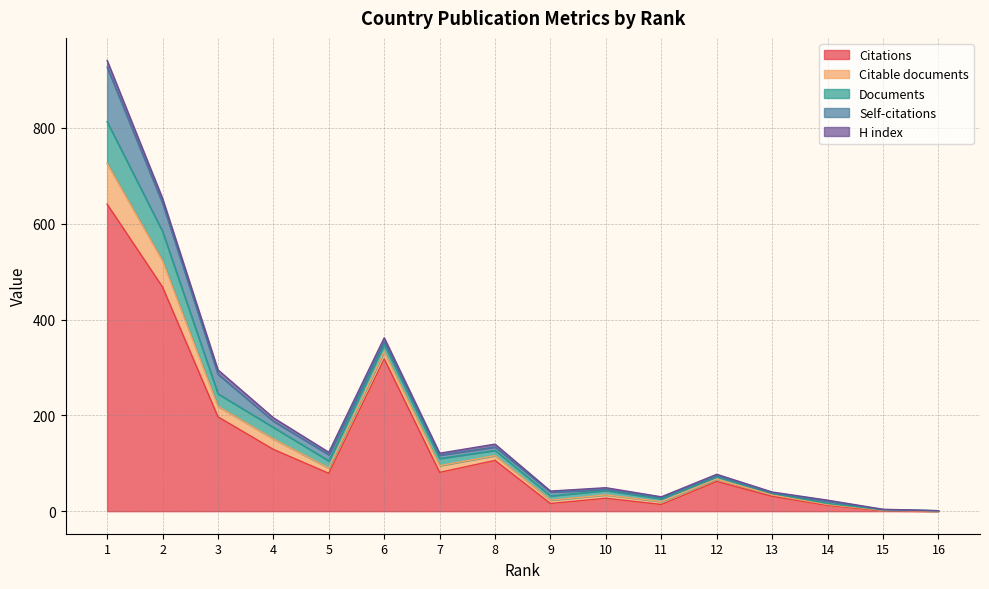

At which label does Citable documents first exceed 10?

1